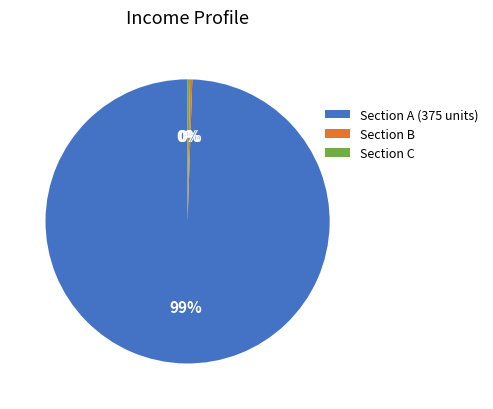

Is there a majority slice in this chart?

Yes